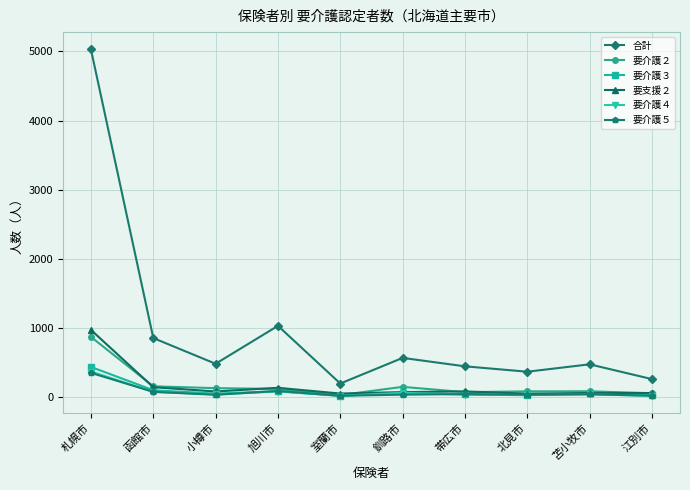

What is the label of the 1st point from the left?

札幌市